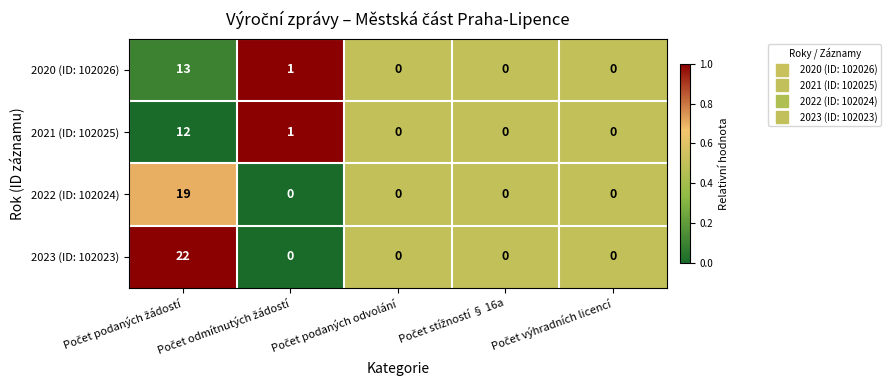

What is the maximum value for 2023 (ID: 102023)?

22